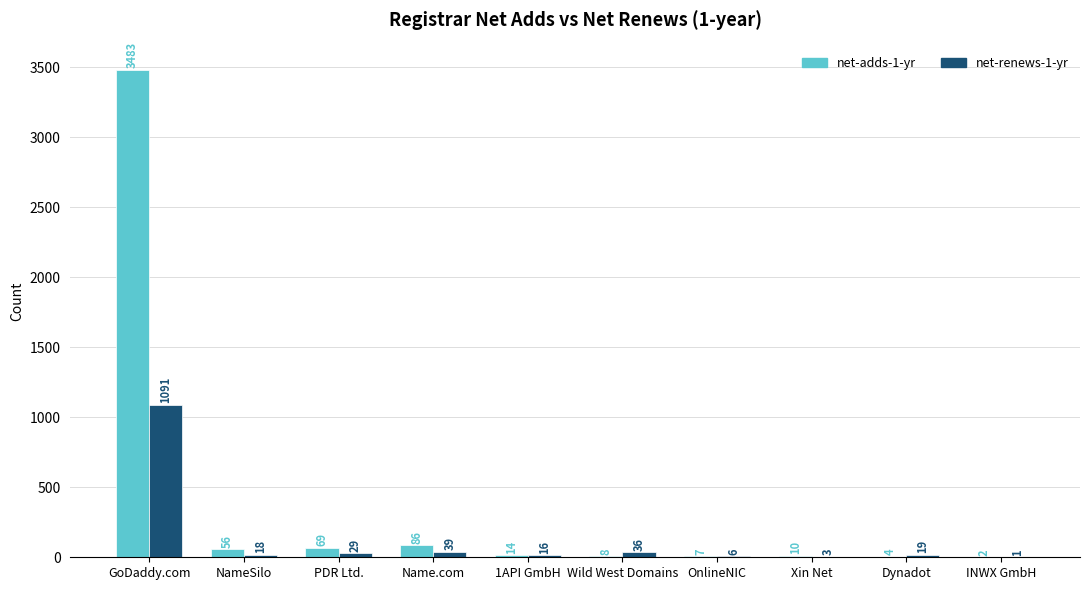

What is the difference between the net-renews-1-yr values at OnlineNIC and Xin Net?

3